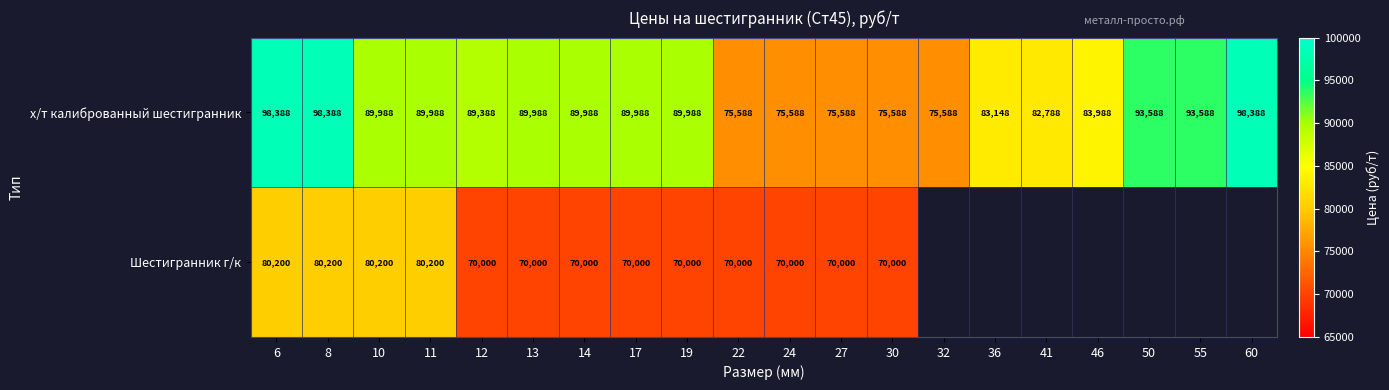

Which category has the highest value across all series?

6